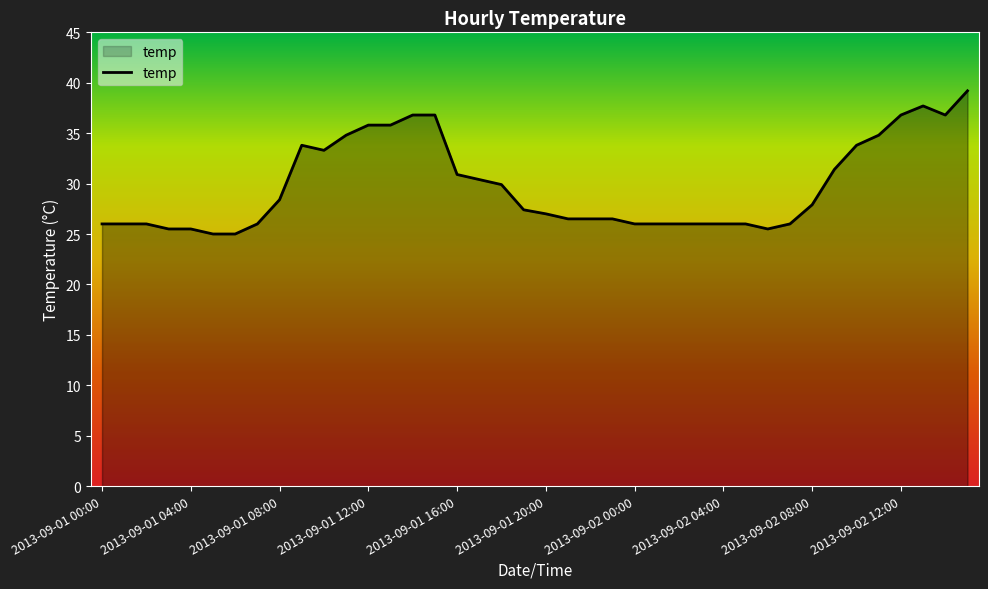

What is the minimum value shown in the chart?

25.0